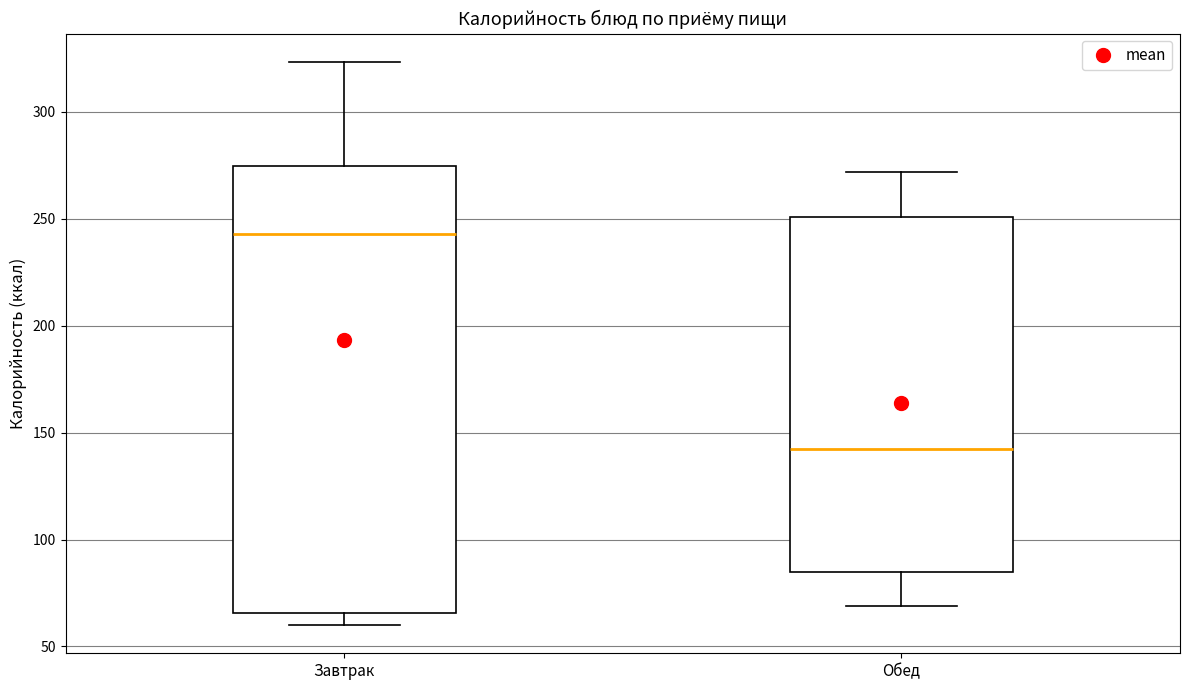

Which box has the highest median line?

Завтрак